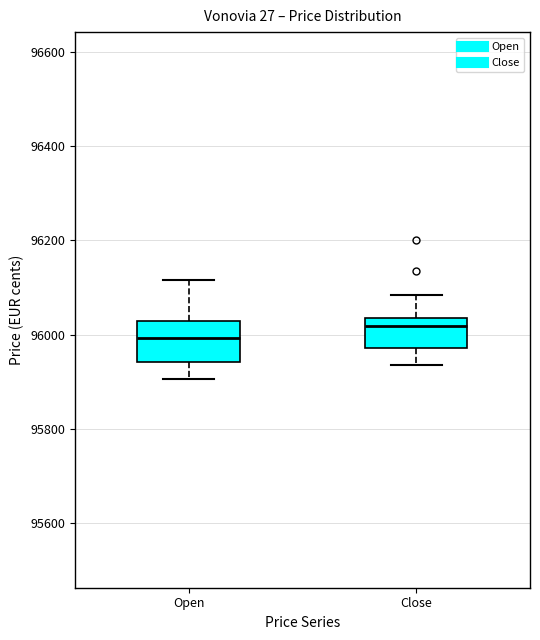

Which box's median line is the lowest?

Open